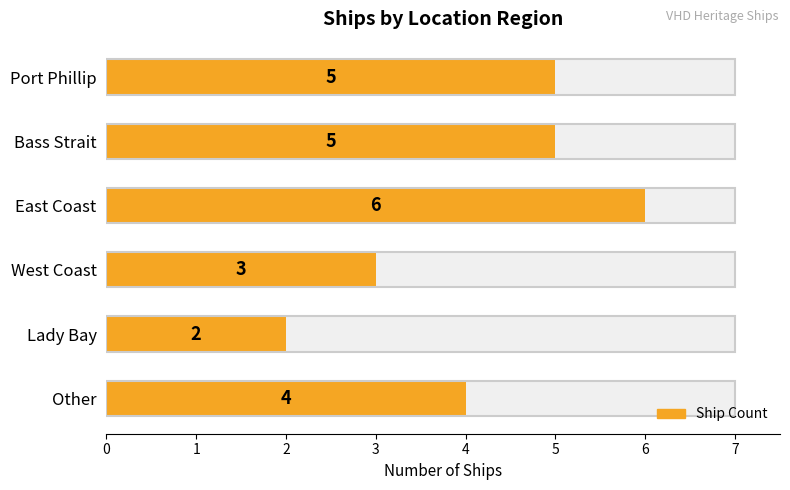

Approximately how many times larger is the value at 4 compared to 5?

0.5